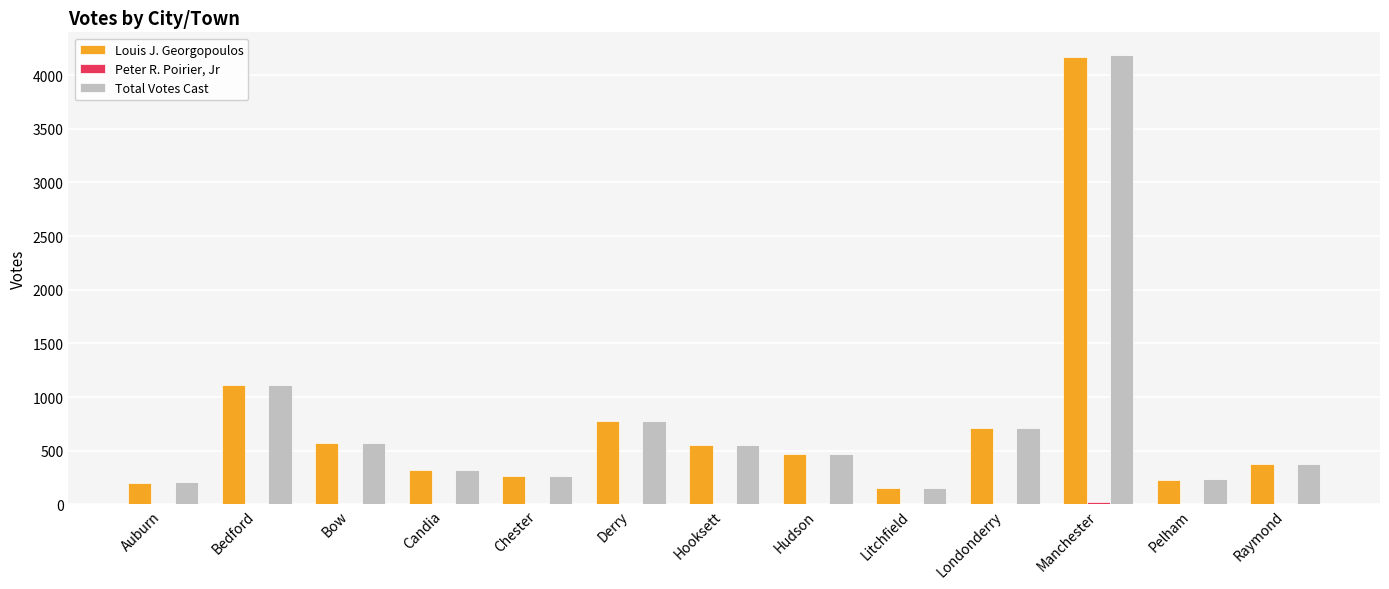

At which category is the sum across all series the highest?

Manchester